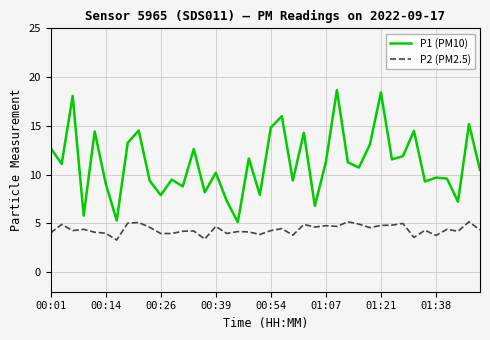

True or false: P1 (PM10) and P2 (PM2.5) cross at least once.

False